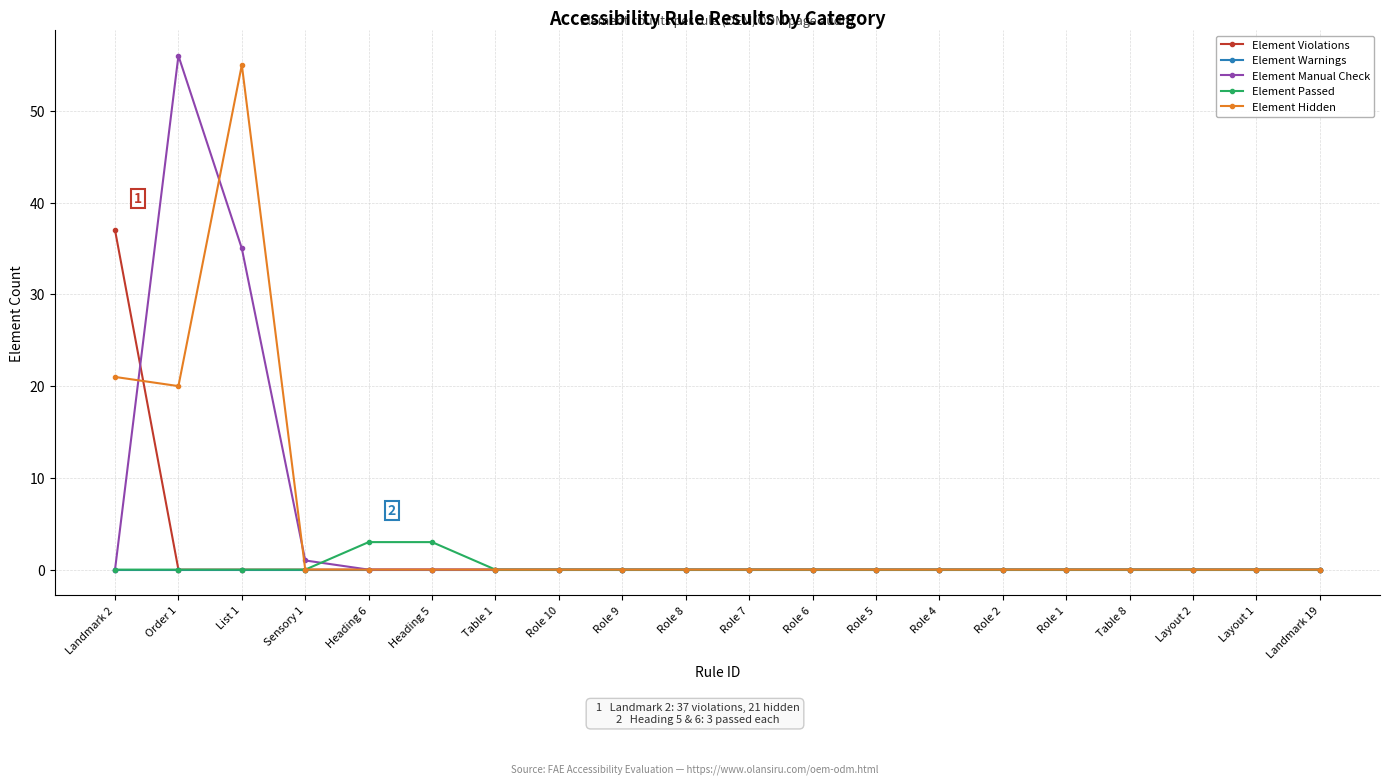

Reading left to right, what are all the values shown in this chart?

Element Violations: 37	0	0	0	0	0	0	0	0	0	0	0	0	0	0	0	0	0	0	0
Element Warnings: 0	0	0	0	0	0	0	0	0	0	0	0	0	0	0	0	0	0	0	0
Element Manual Check: 0	56	35	1	0	0	0	0	0	0	0	0	0	0	0	0	0	0	0	0
Element Passed: 0	0	0	0	3	3	0	0	0	0	0	0	0	0	0	0	0	0	0	0
Element Hidden: 21	20	55	0	0	0	0	0	0	0	0	0	0	0	0	0	0	0	0	0